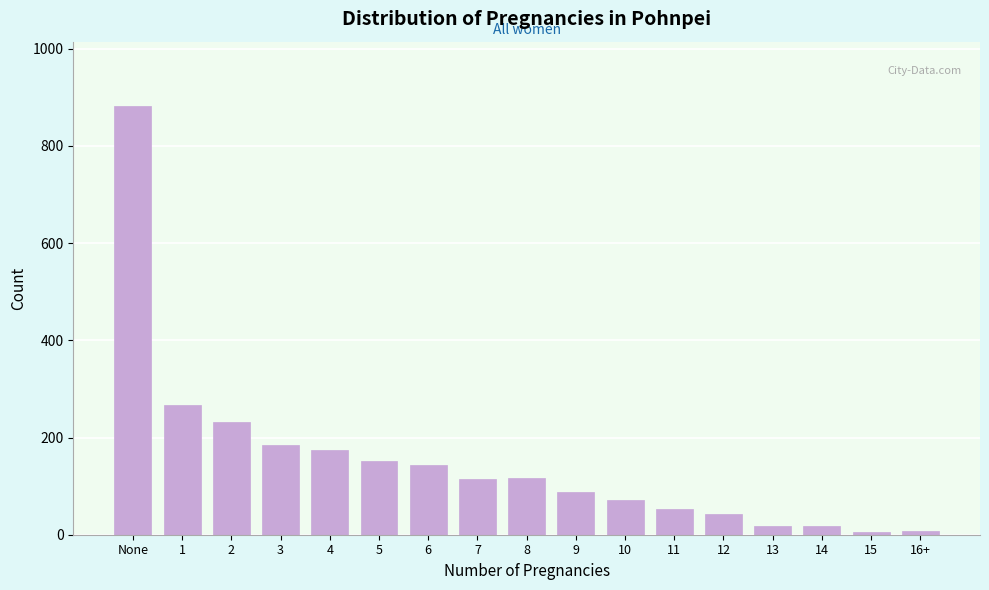

Which label corresponds to the largest value in the chart?

None